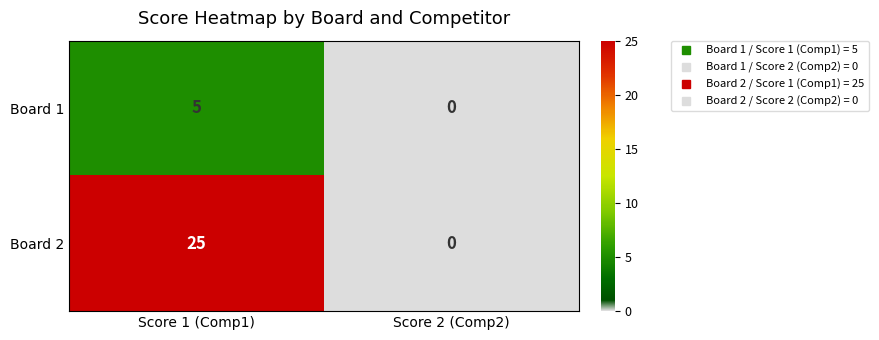

What is the sum of the Board 1 values at Score 2 (Comp2) and Score 1 (Comp1)?

5